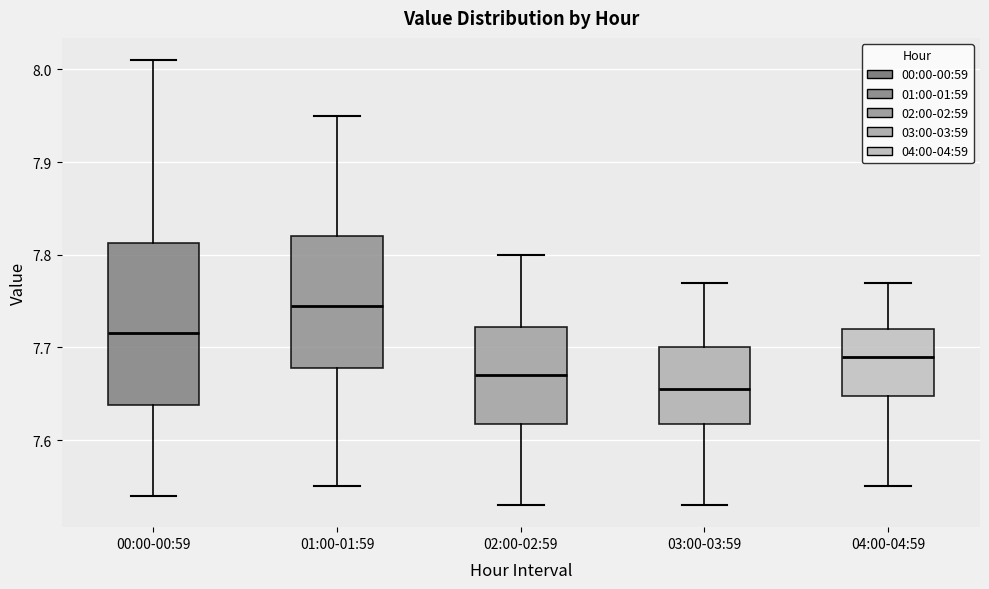

Which box has the lowest median line?

03:00-03:59